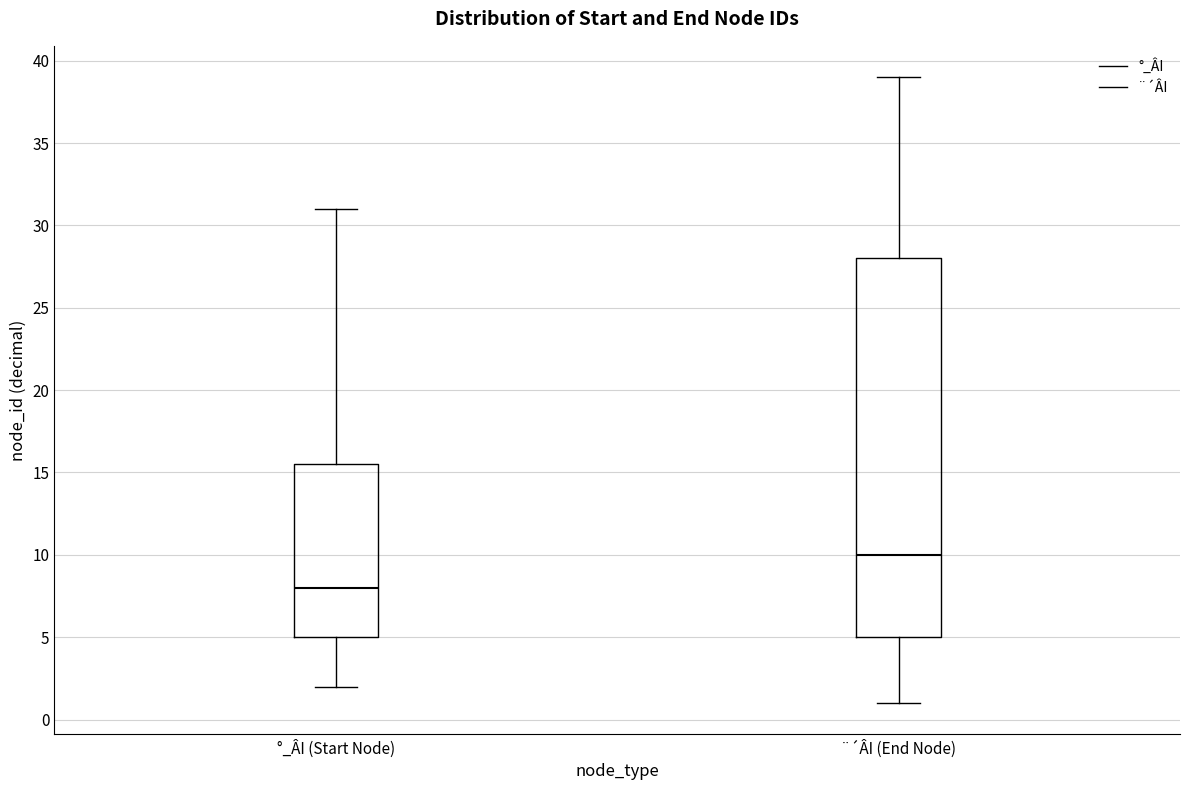

Comparing the boxes themselves (not the whiskers), which one is the tallest?

¨´ÂI (End Node)